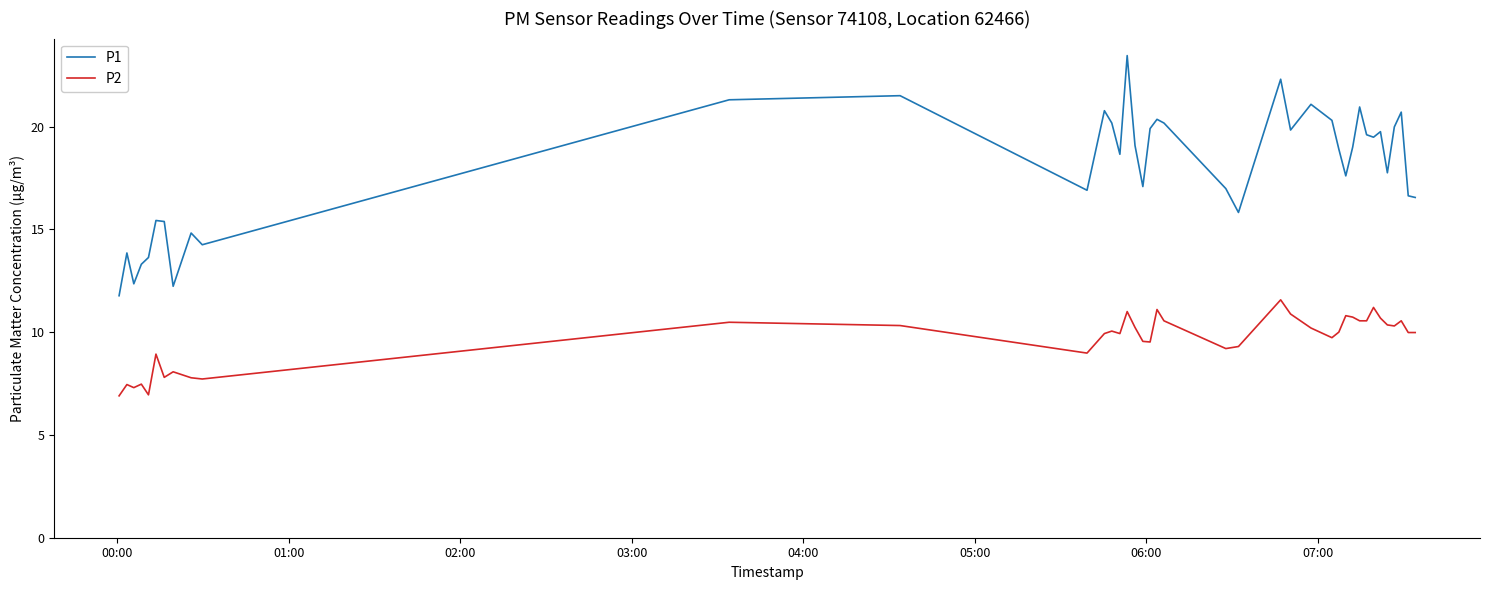

Which series has the largest total across all categories?

P1